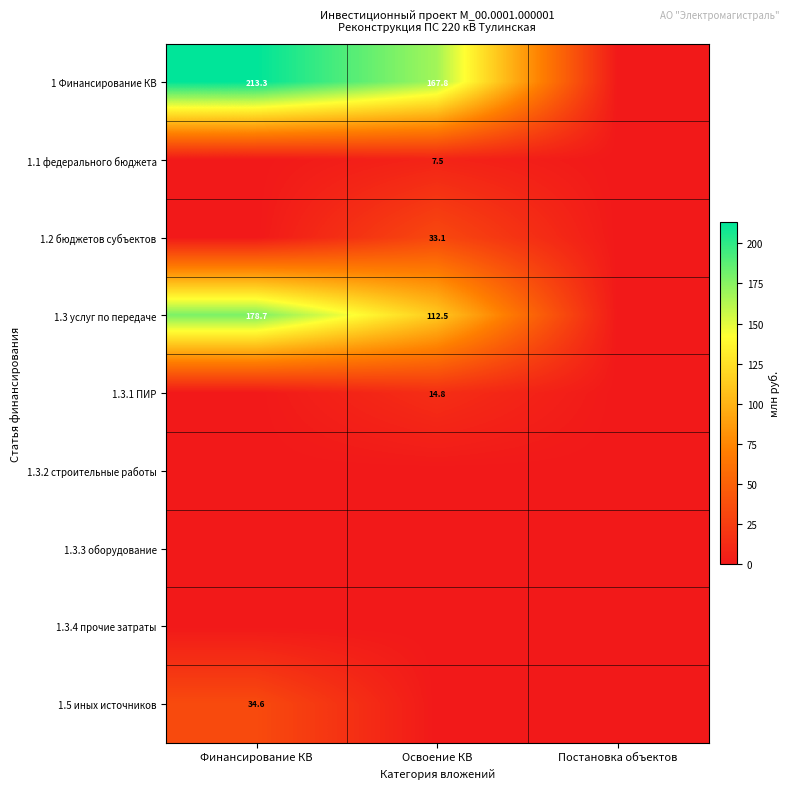

Is it true that 1.5 иных источников equals 20.3 at Освоение КВ?

False